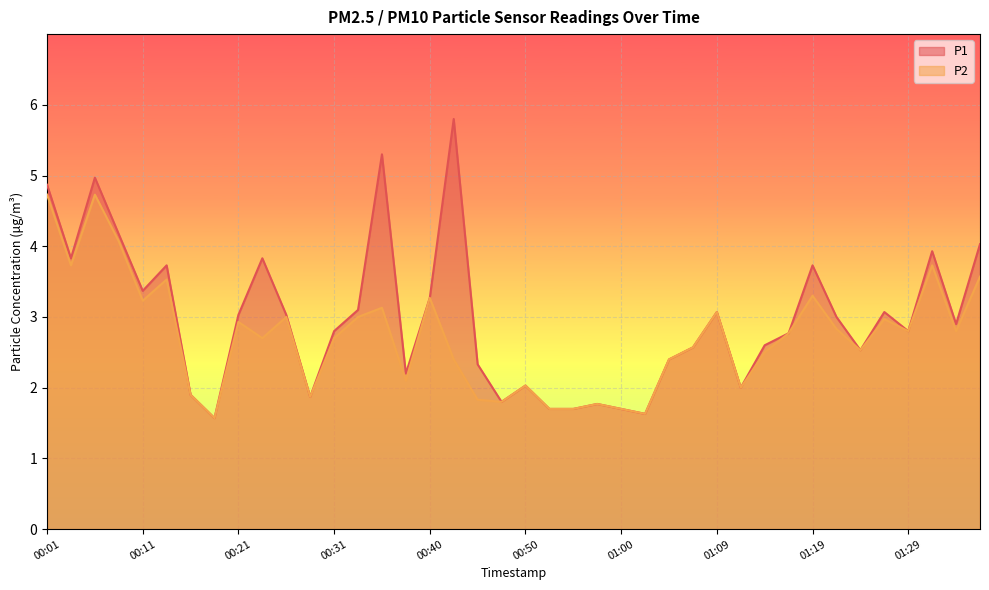

What is the value of the P2 point at the 8th from the left?

1.6